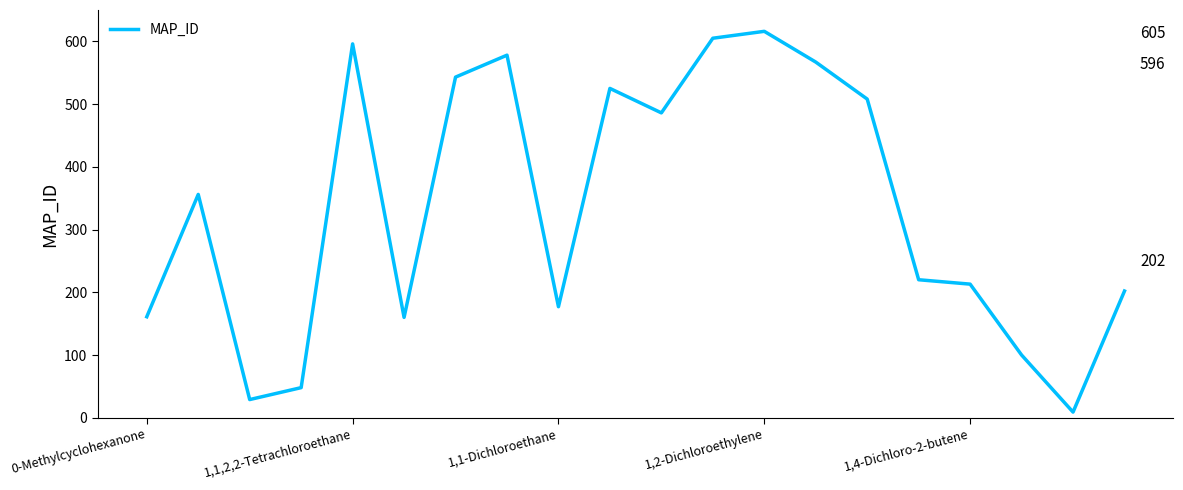

What is the maximum value shown in the chart?

616